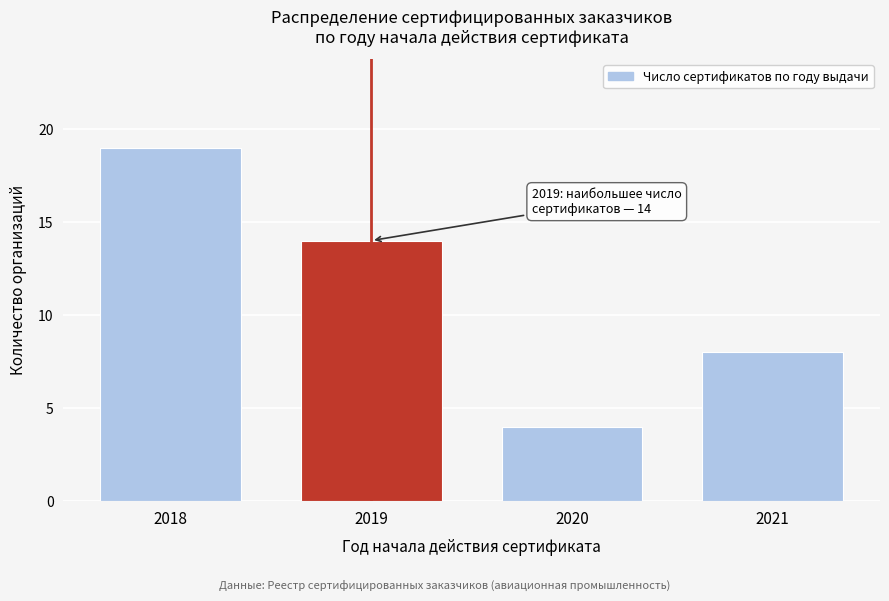

Reading left to right, what are all the values shown in this chart?

19	14	4	8